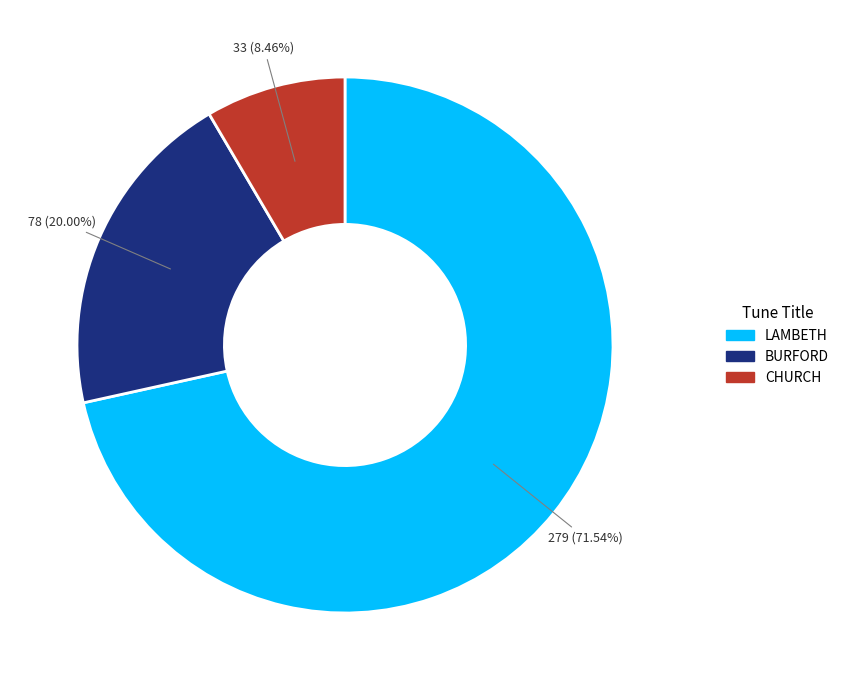

Which slice represents more than half of the pie?

LAMBETH